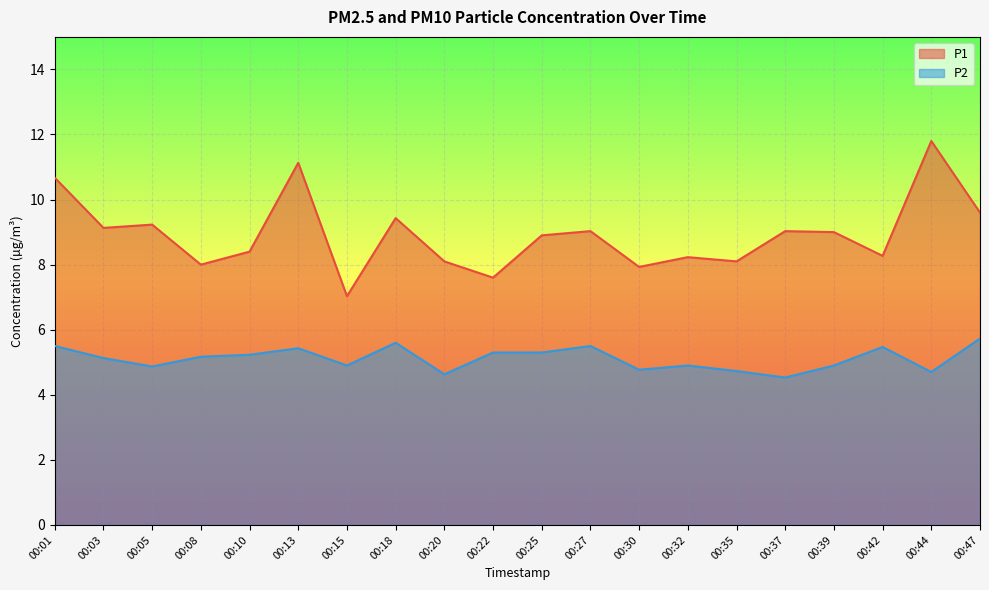

Rank the series by their average value, from highest to lowest.

P1, P2